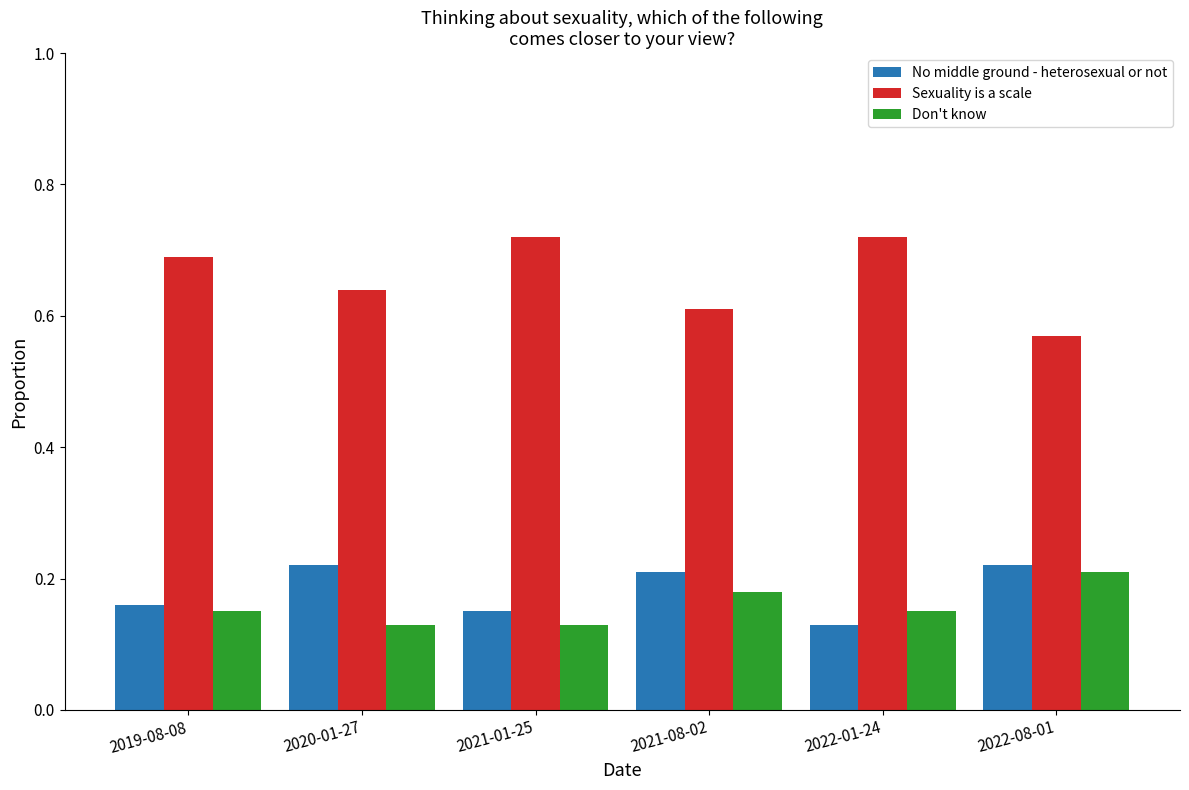

What is the total value across all series at 2022-08-01?

1.0